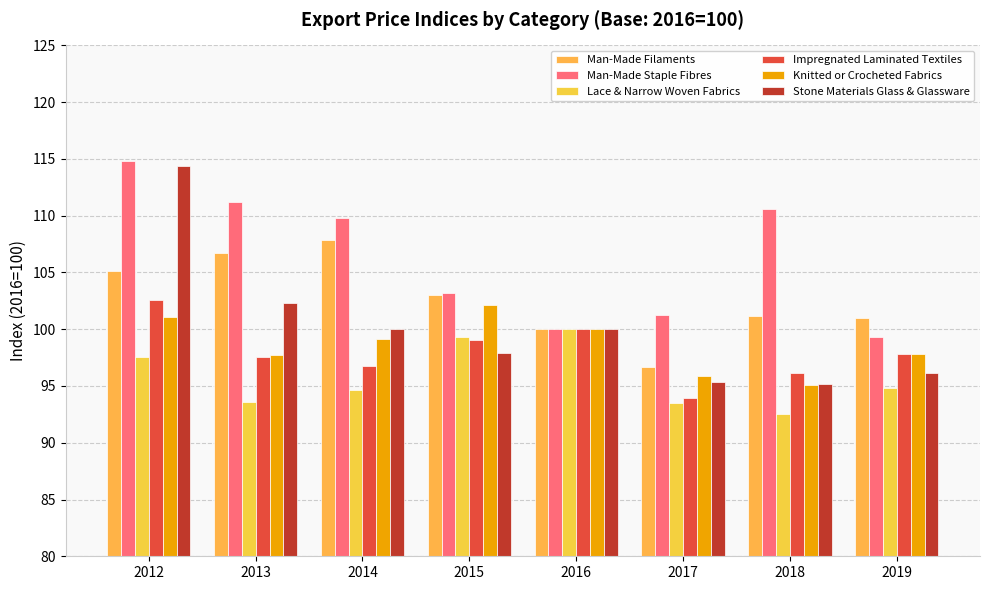

What is the difference between the highest and lowest values at 2013?

17.6